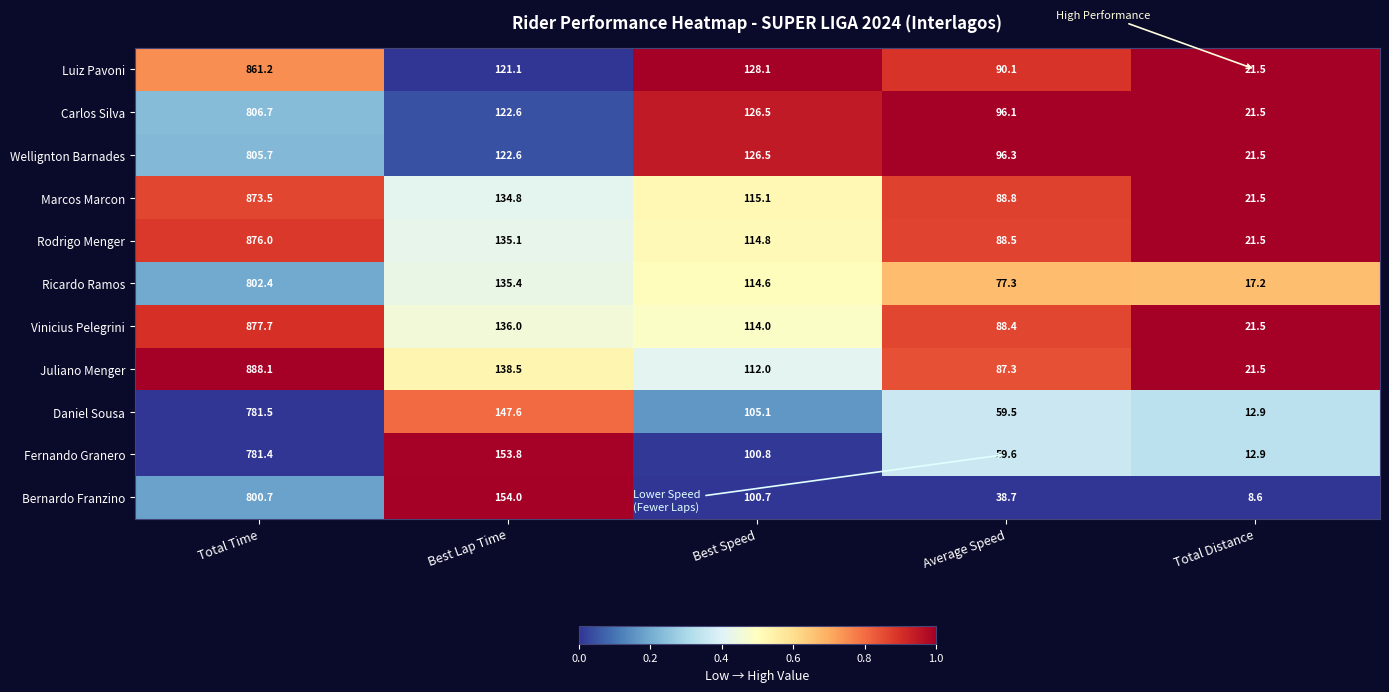

Where does the Fernando Granero series first go above 100?

Total Time